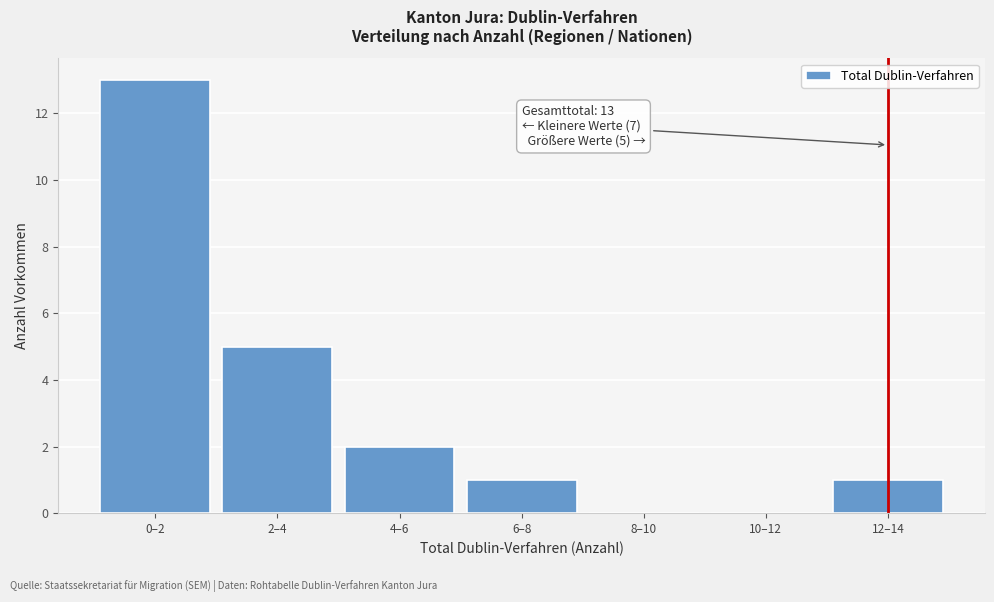

Reading right to left, extract all data points from this chart.

12–14=1	10–12=0	8–10=0	6–8=1	4–6=2	2–4=5	0–2=13